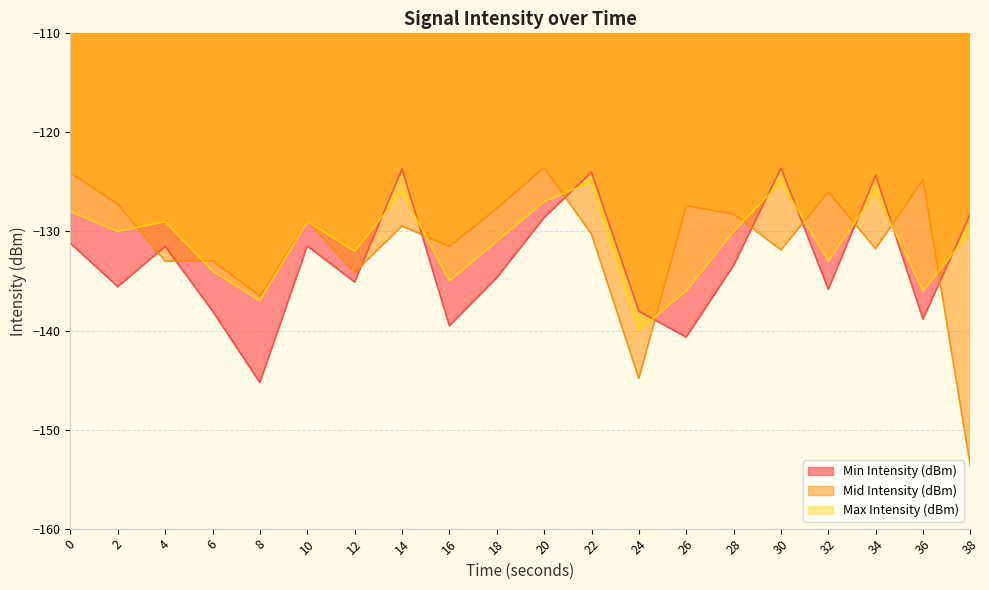

What are all the series names shown in the legend?

Min Intensity (dBm), Mid Intensity (dBm), Max Intensity (dBm)